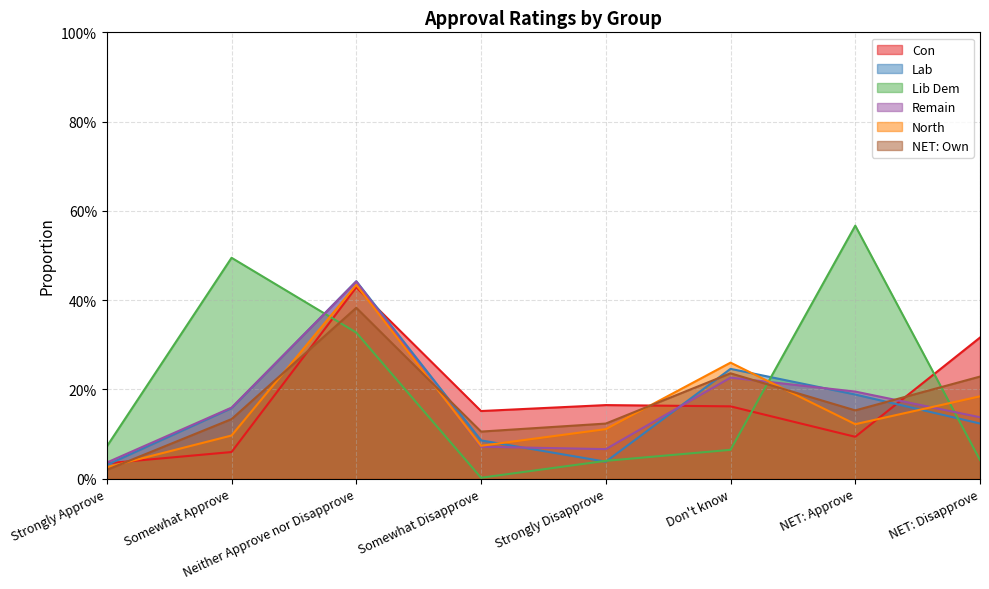

How many times do Lab and Remain cross each other?

4